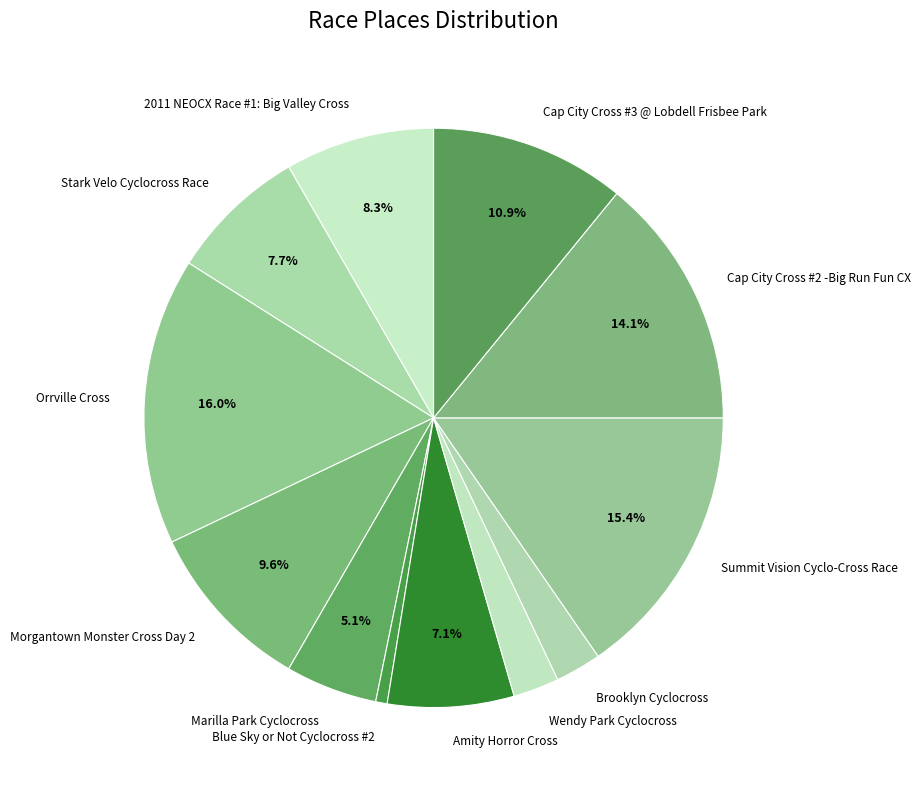

Count the number of slices in the pie.

12